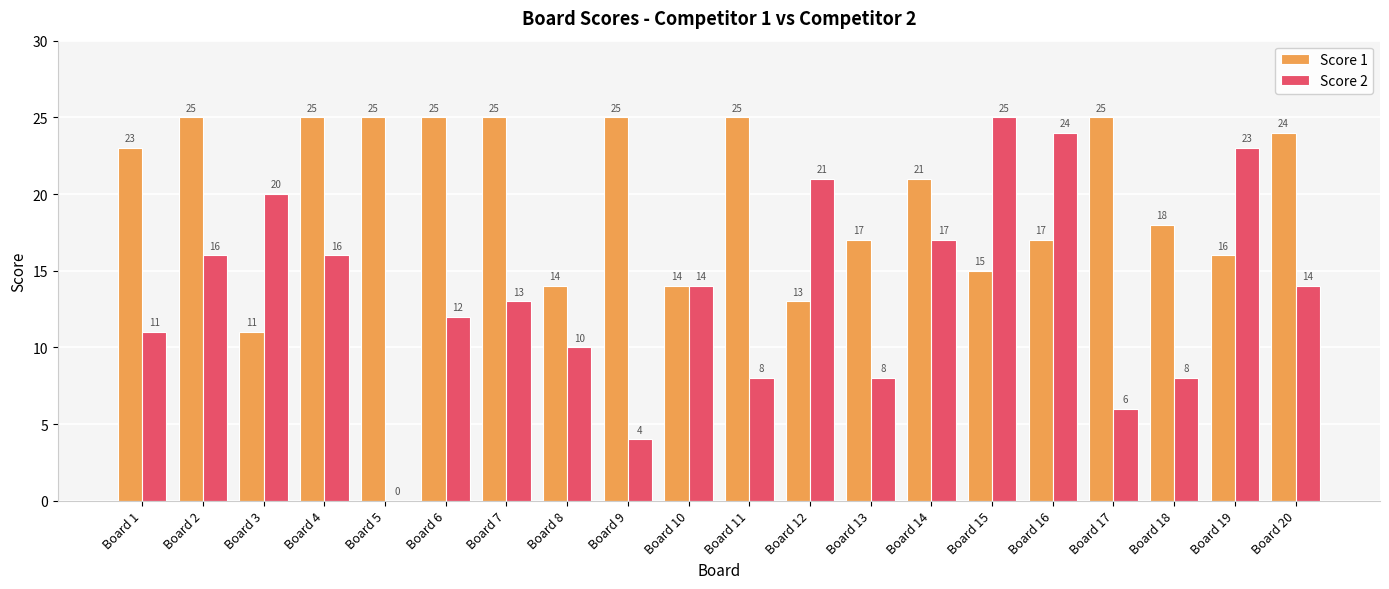

What is the total value across all series at Board 15?

40